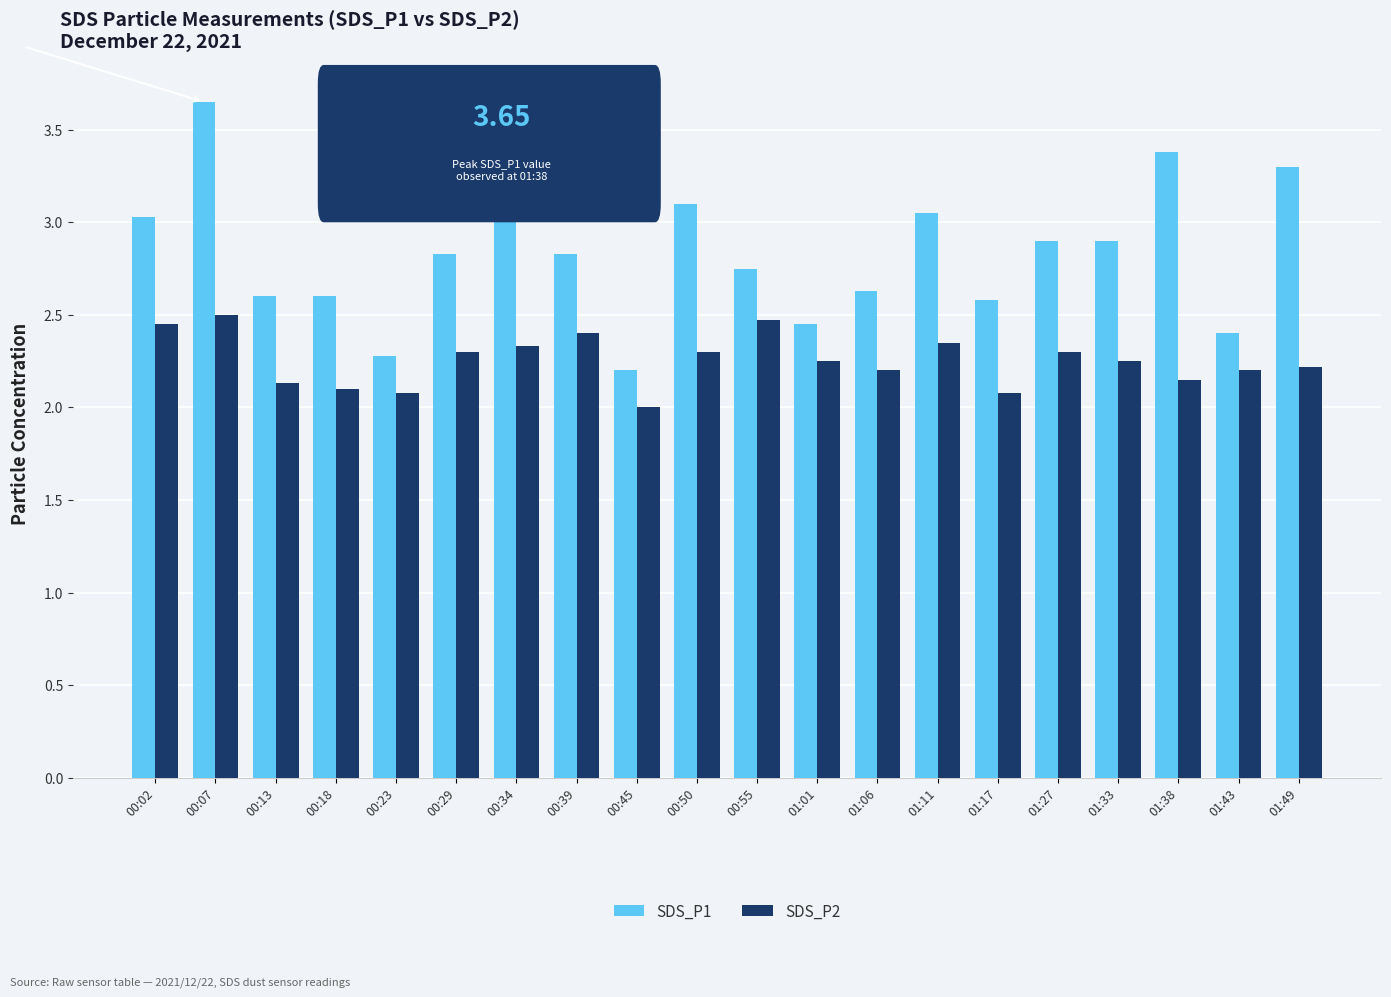

True or false: SDS_P1 has a value of 2.9 at 01:27.

True